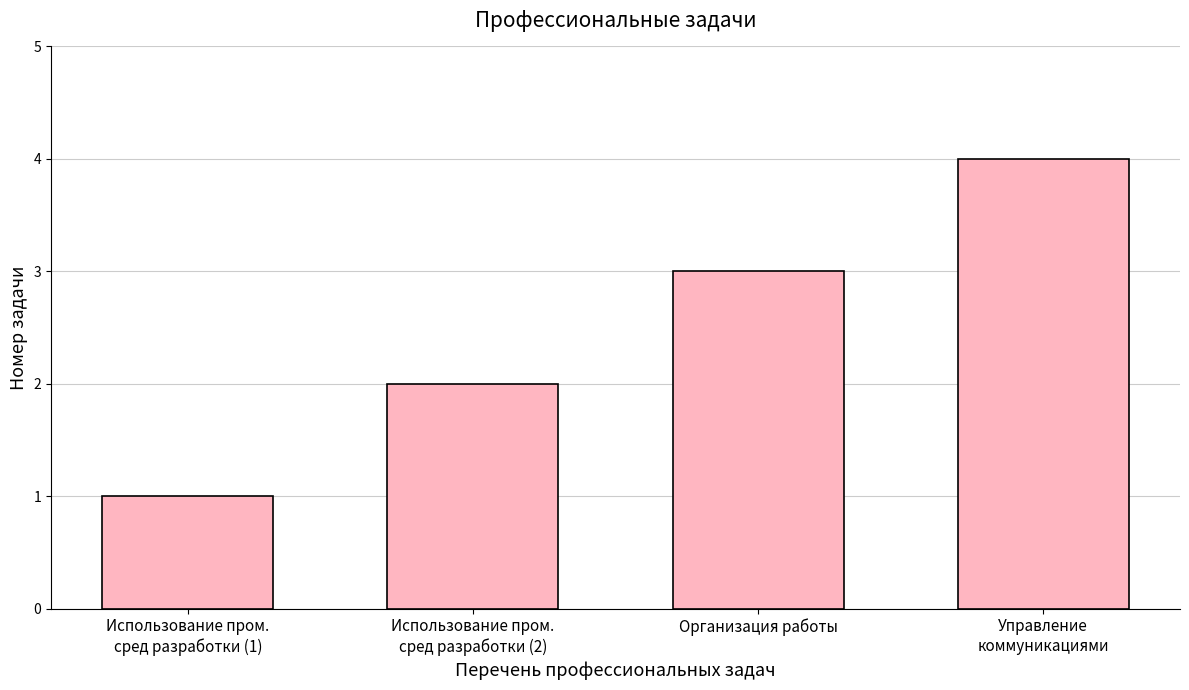

What is the difference between the maximum and minimum values?

3